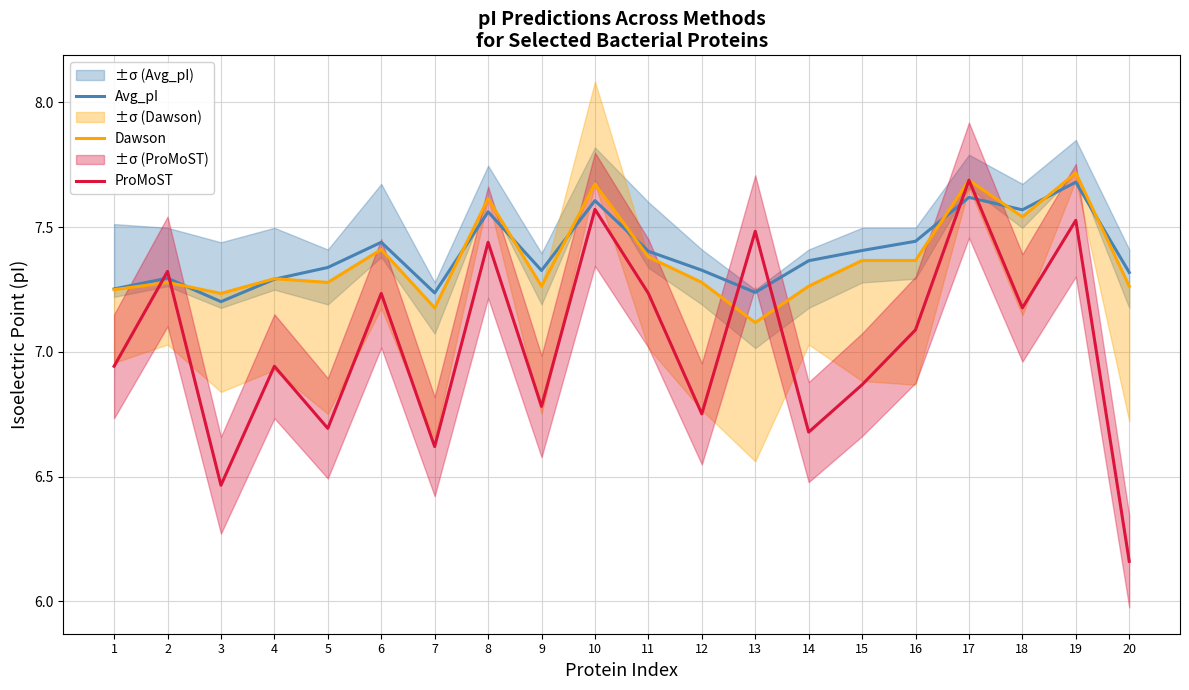

What is the difference between the maximum and second lowest values in the ProMoST series?

1.2